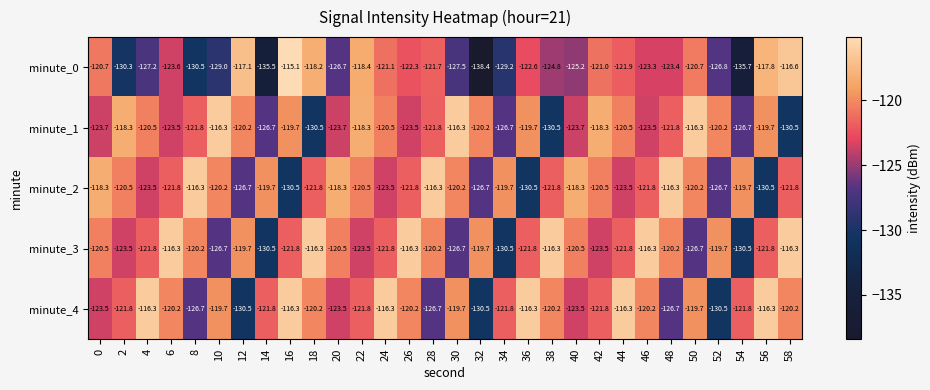

What is the difference between the second highest and minimum values in the minute_4 series?

14.2